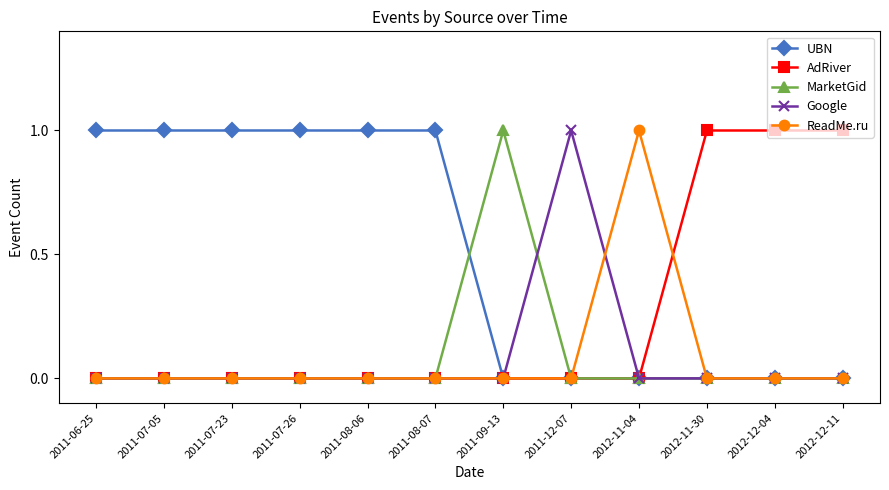

What is the highest value of the ReadMe.ru series?

1